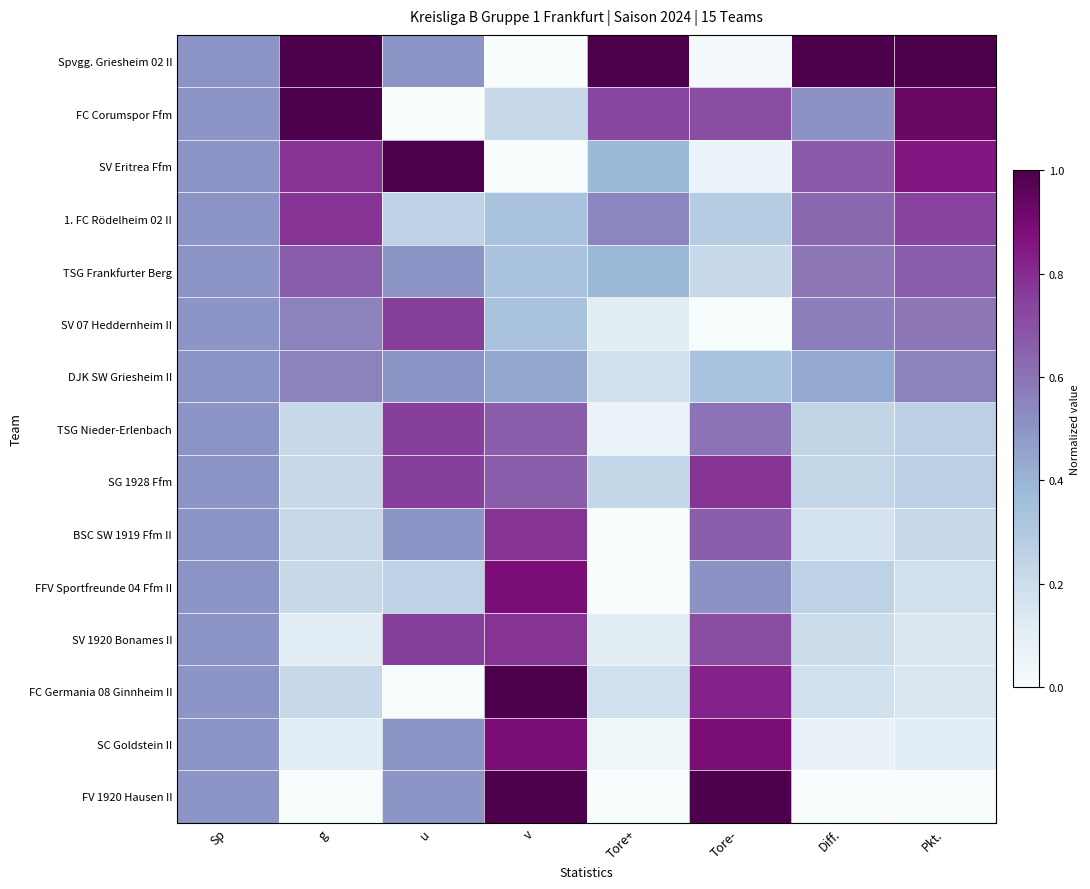

Rank the series at v from lowest to highest value.

Spvgg. Griesheim 02 II, SV Eritrea Ffm, FC Corumspor Ffm, 1. FC Rödelheim 02 II, TSG Frankfurter Berg, SV 07 Heddernheim II, DJK SW Griesheim II, TSG Nieder-Erlenbach, SG 1928 Ffm, BSC SW 1919 Ffm II, SV 1920 Bonames II, FFV Sportfreunde 04 Ffm II, SC Goldstein II, FC Germania 08 Ginnheim II, FV 1920 Hausen II